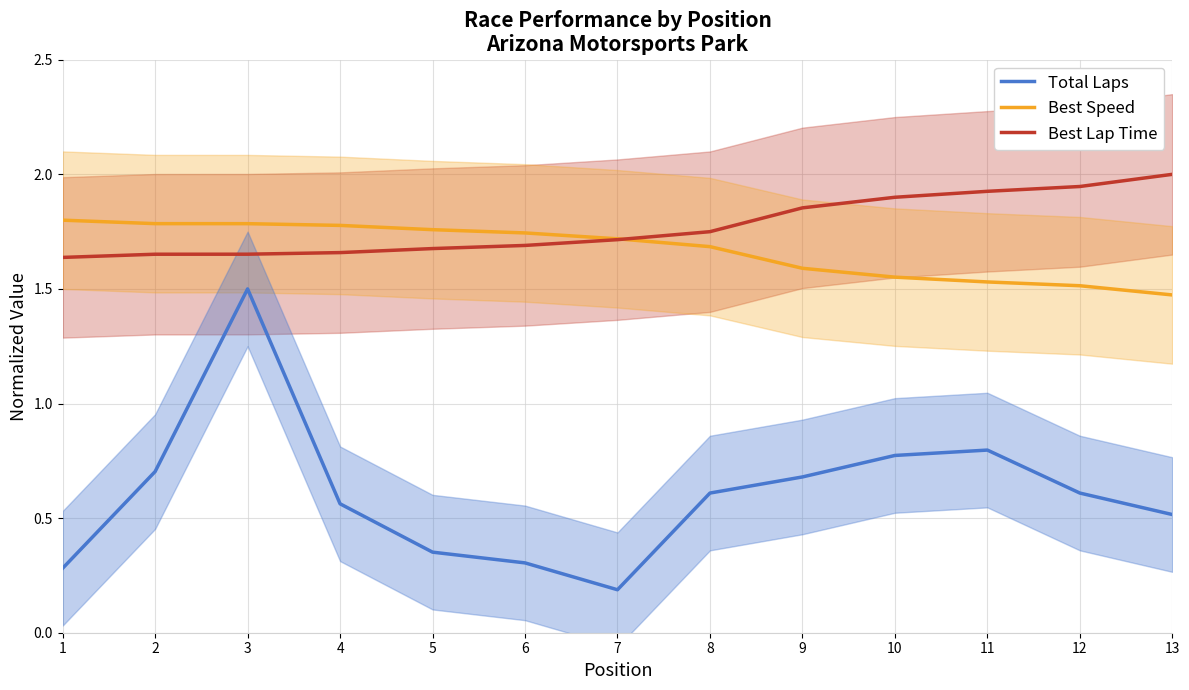

What is the value of the Total Laps point at the 2nd from the left?

0.7